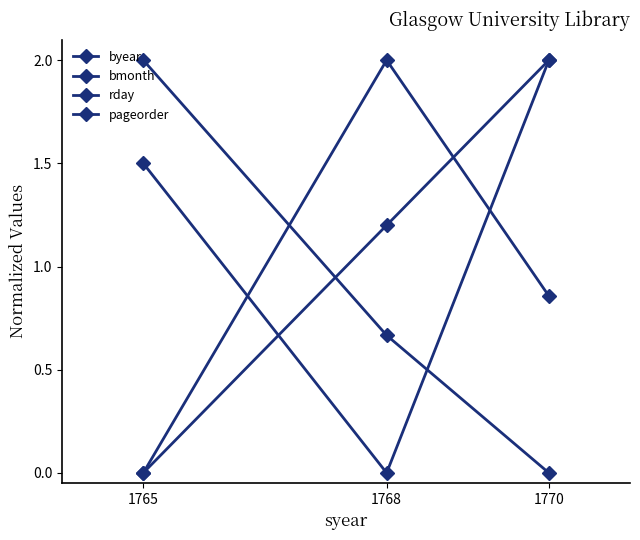

What is the sum of the bmonth values at 1770 and 1768?

2.0